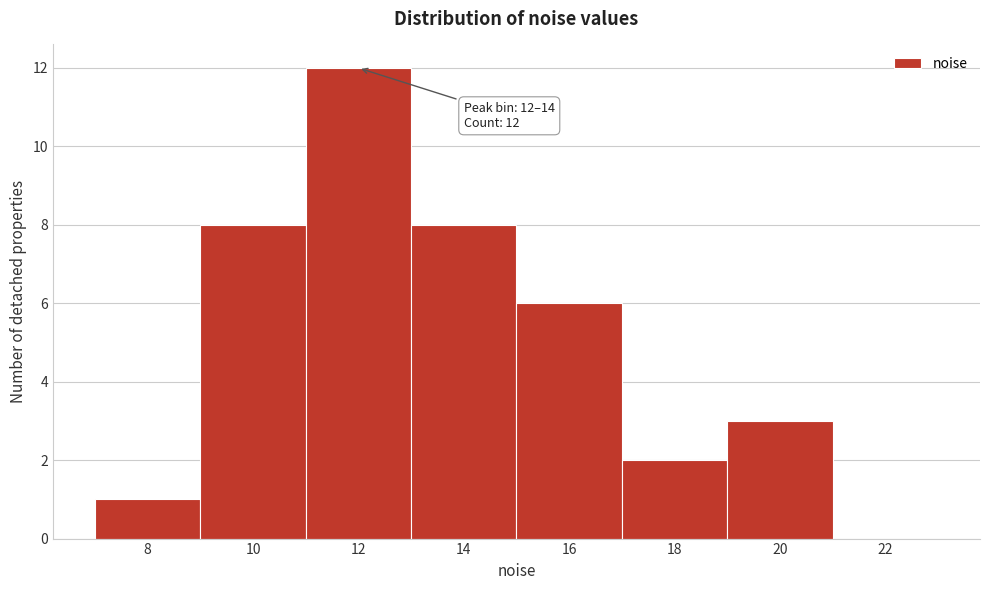

Reading left to right, transcribe all the data shown in this chart.

8=1	10=8	12=12	14=8	16=6	18=2	20=3	22=0